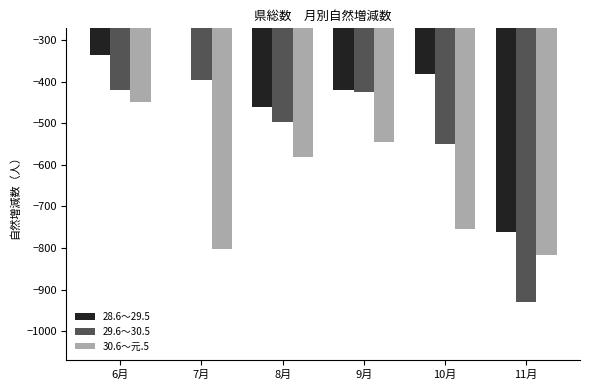

List the labels in order of 30.6～元.5 value, largest first.

6月, 9月, 8月, 10月, 7月, 11月